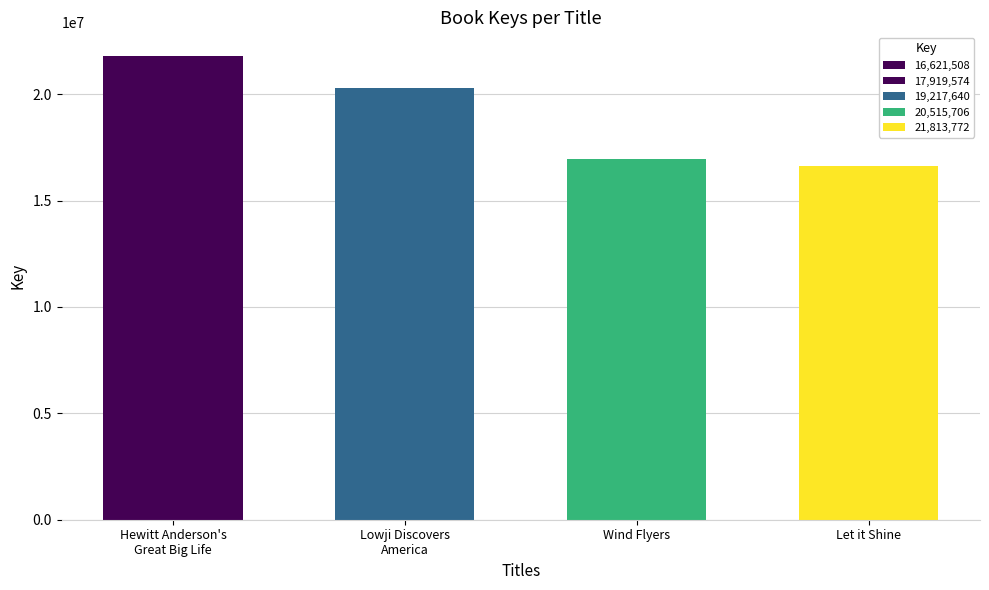

How many bars are there in total?

4